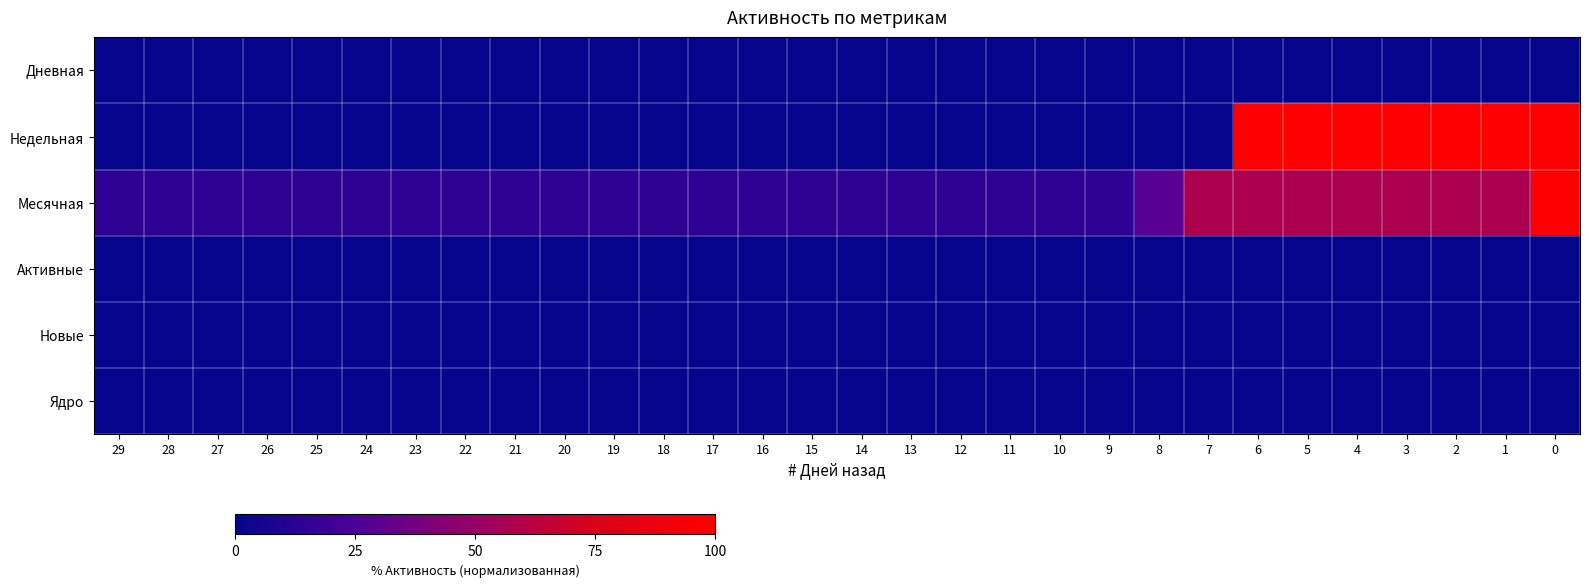

What is the difference between the highest and lowest values at 0?

100.0